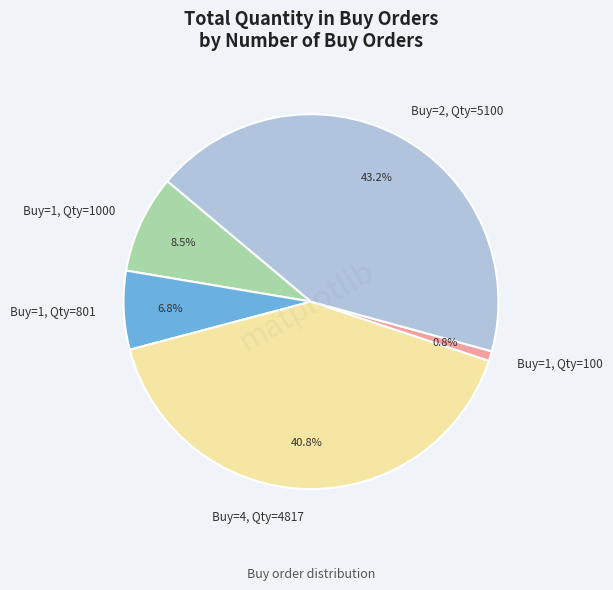

Combined, do Buy=4, Qty=4817 and Buy=2, Qty=5100 account for over 50%?

Yes